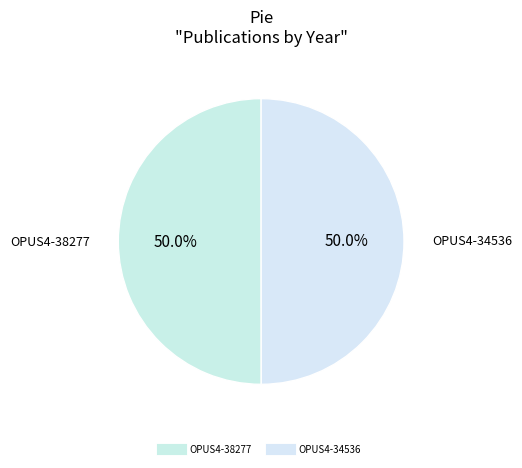

What is the ratio of the value at OPUS4-34536 to the value at OPUS4-38277?

1.0